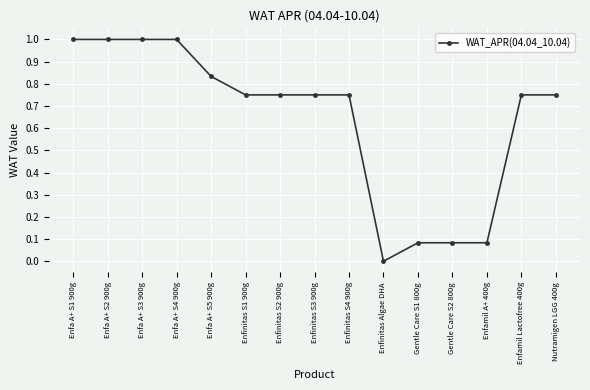

What is the label of the 12th point from the left?

Gentle Care S2 800g